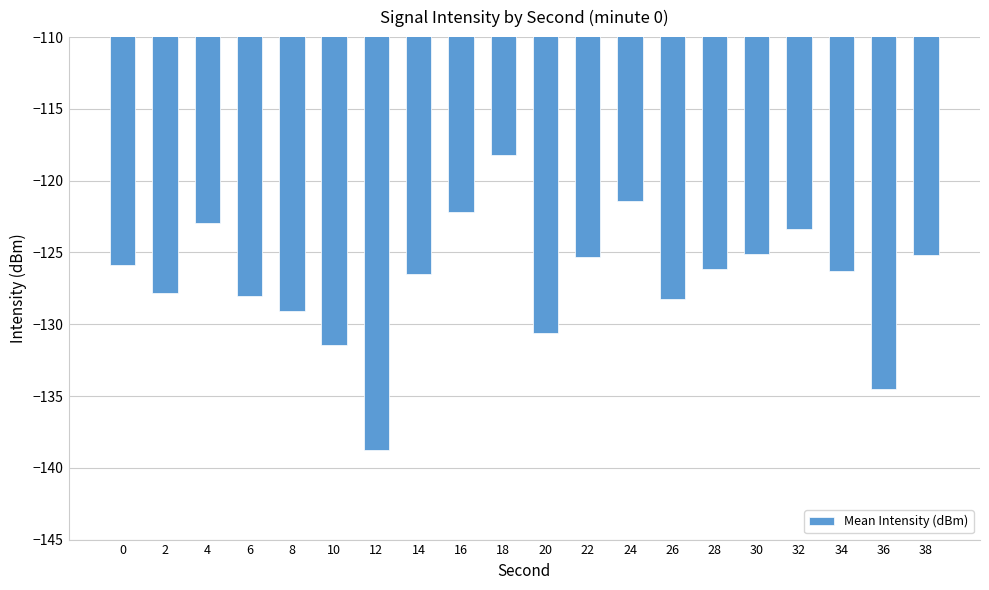

The value at 4 is -123.0. True or false?

True